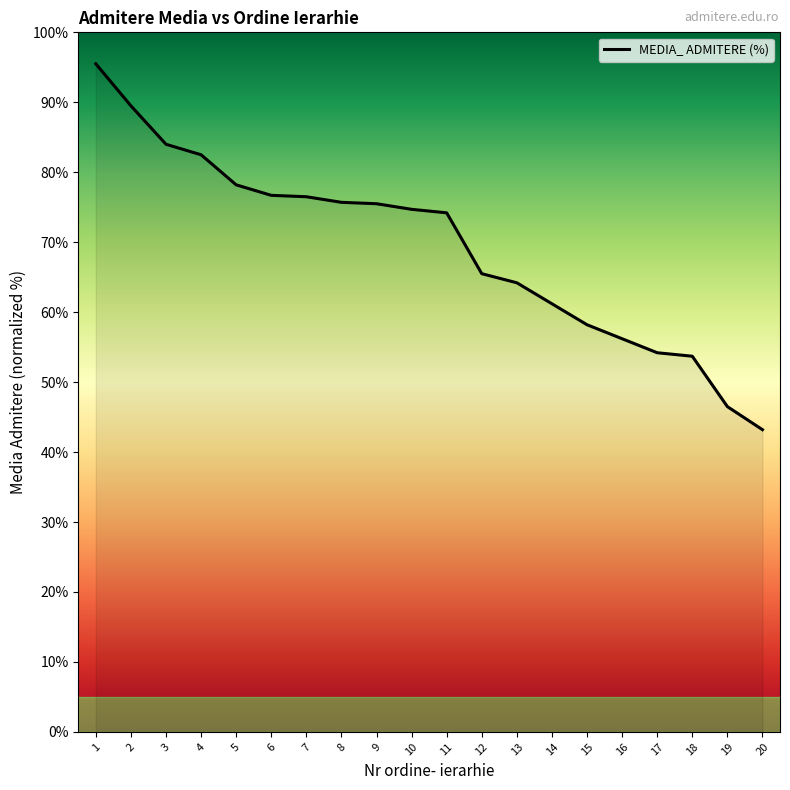

True or false: the data shows 75.7 at 8.

True